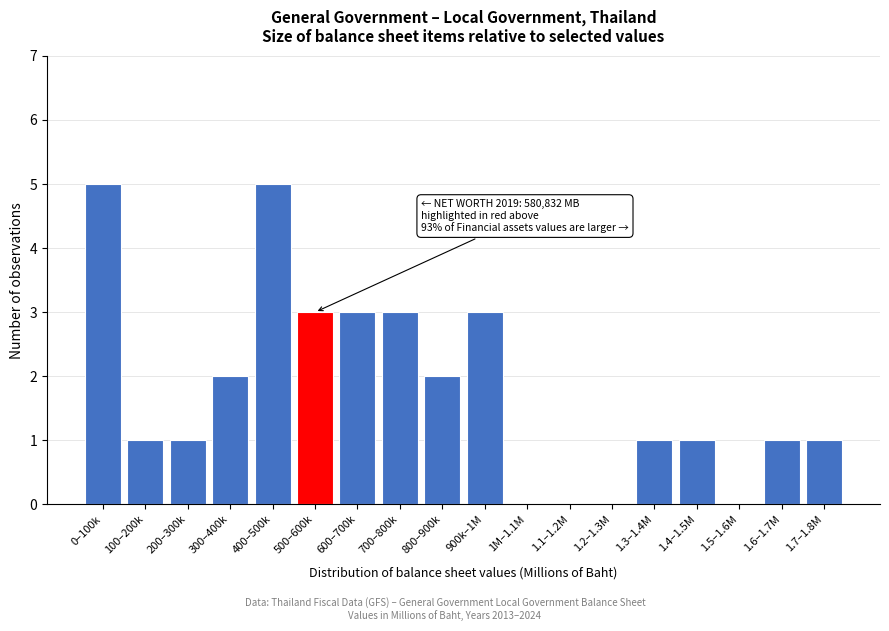

Reading left to right, extract all data points from this chart.

0–100k=5	100–200k=1	200–300k=1	300–400k=2	400–500k=5	500–600k=3	600–700k=3	700–800k=3	800–900k=2	900k–1M=3	1M–1.1M=0	1.1–1.2M=0	1.2–1.3M=0	1.3–1.4M=1	1.4–1.5M=1	1.5–1.6M=0	1.6–1.7M=1	1.7–1.8M=1